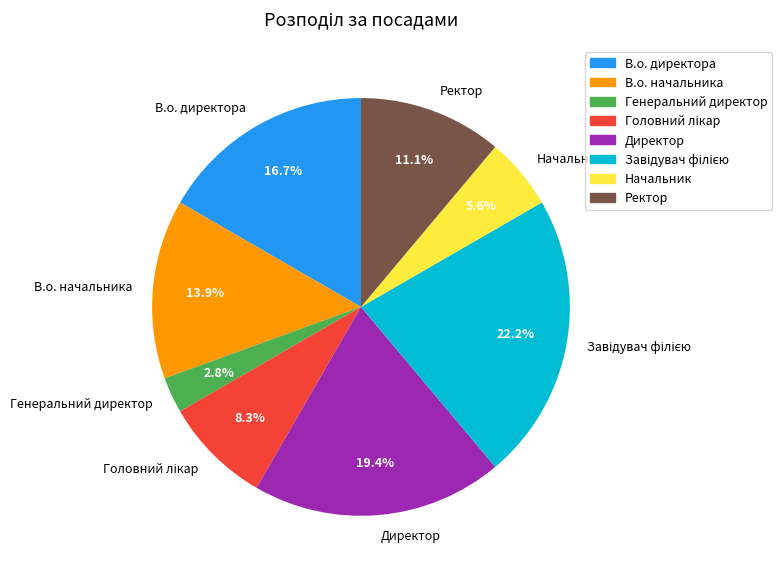

Does any single category account for the majority?

No